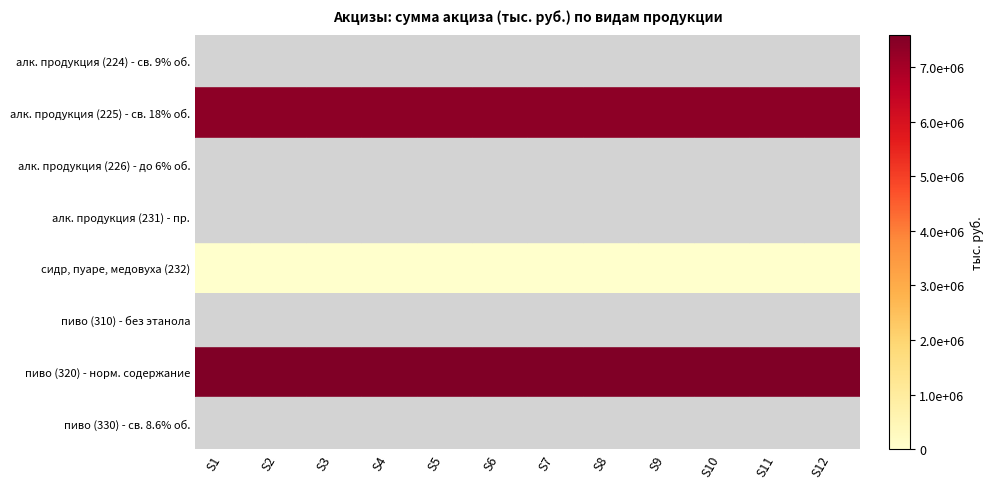

How many categories are shown in the chart?

12